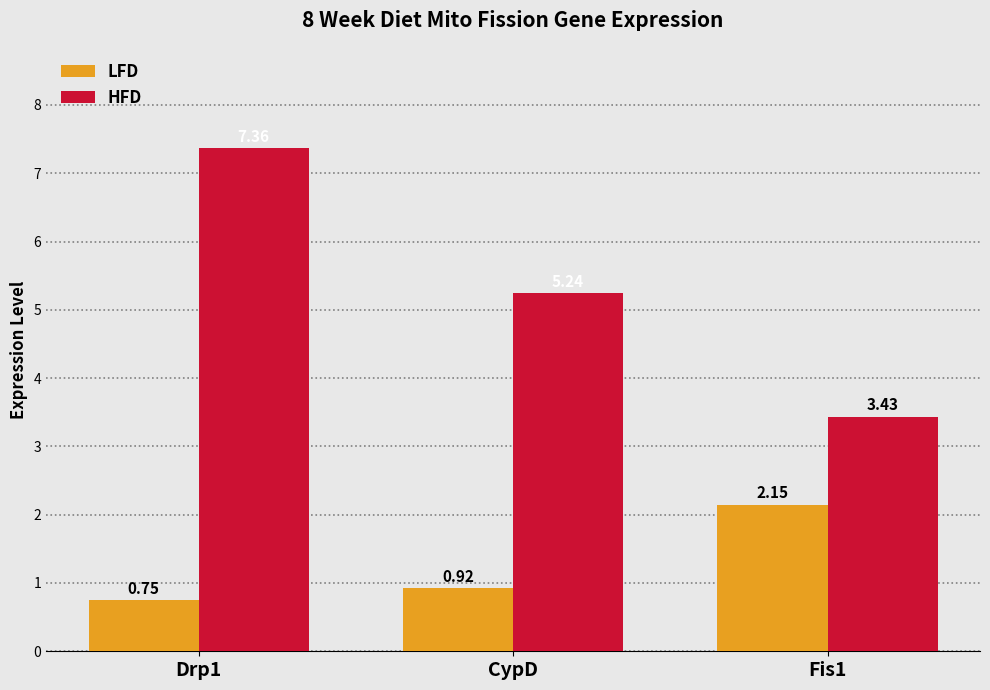

At Fis1, list the series in order from smallest to largest.

LFD, HFD